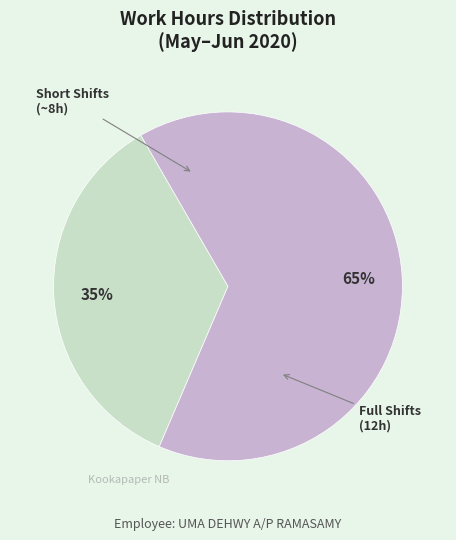

To the nearest percent, what is the difference between the largest and smallest slice percentages?

30%